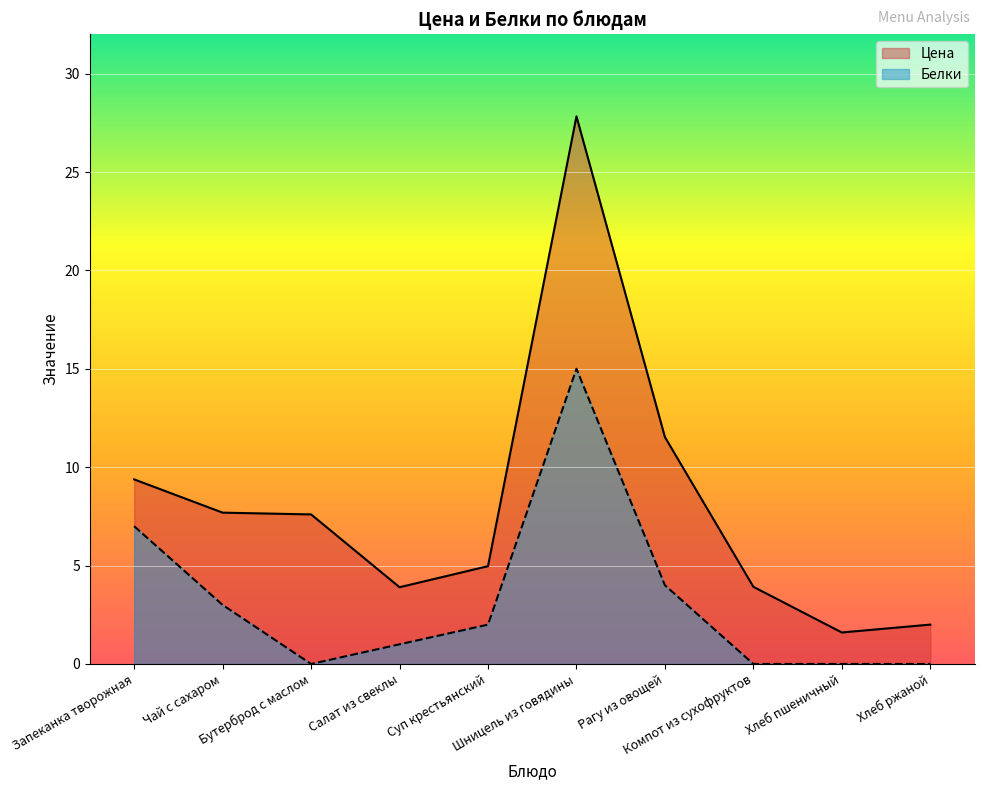

List the series in order of their overall mean, highest first.

Цена, Белки